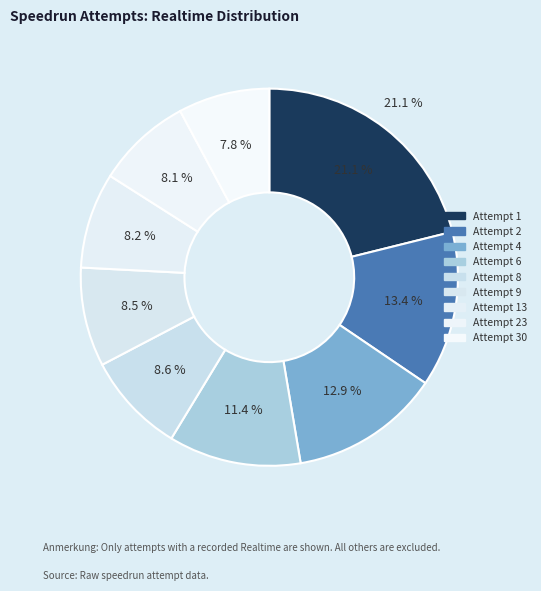

Count the number of slices in the pie.

9